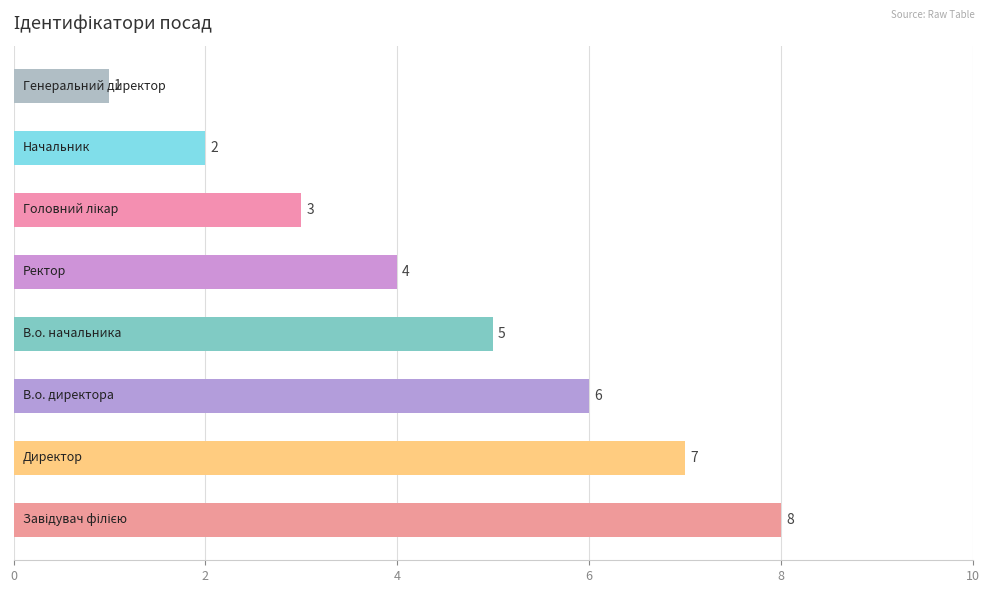

How many categories are shown in the chart?

8